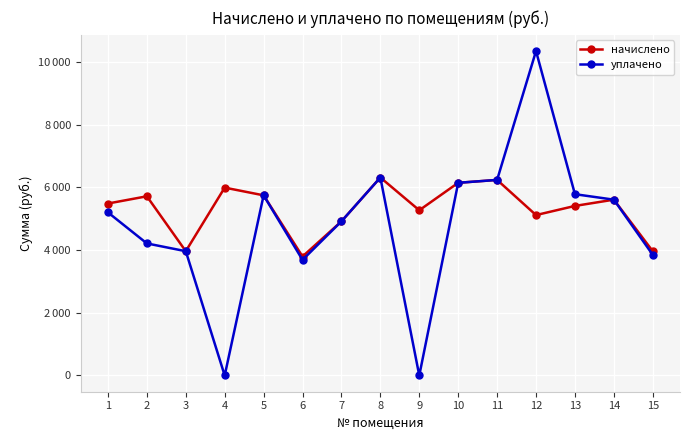

What are all the series names shown in the legend?

начислено, уплачено